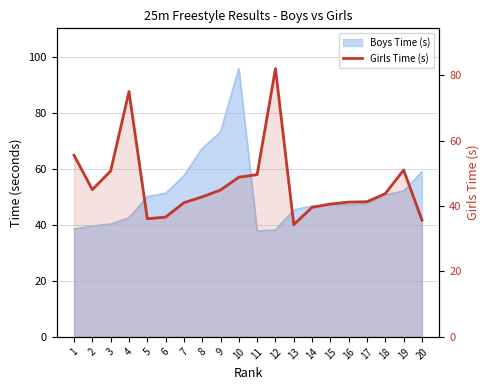

Where is the data nearest to the value 58?

1